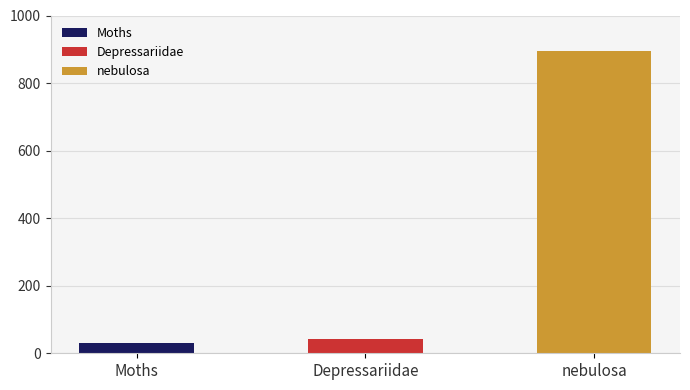

Reading left to right, extract all data points from this chart.

Moths=29.0	Depressariidae=42.0	nebulosa=894.0